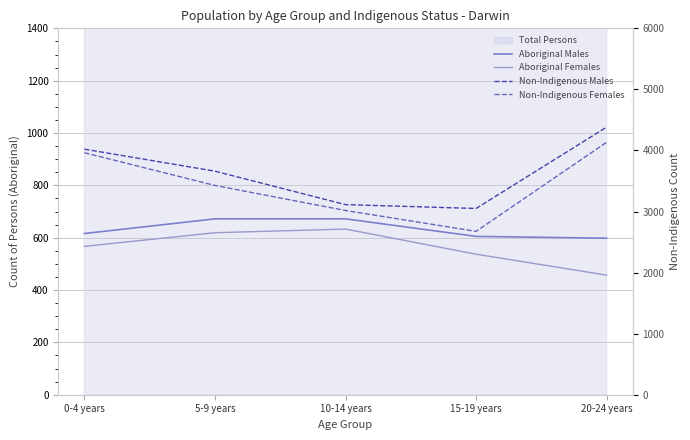

Does the chart display data point markers on the line(s)?

No